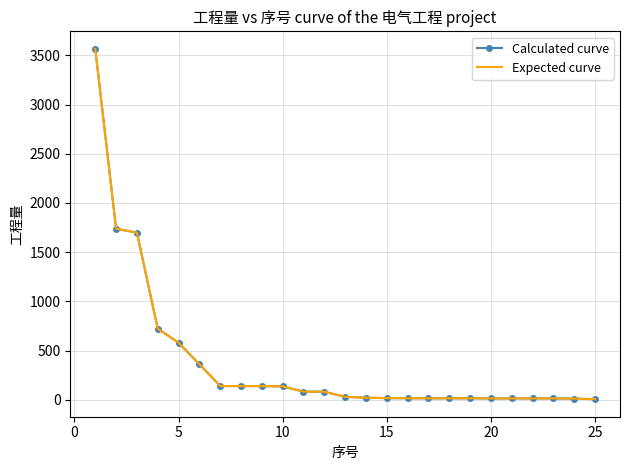

List the series in order of their peak value, lowest first.

Calculated curve, Expected curve